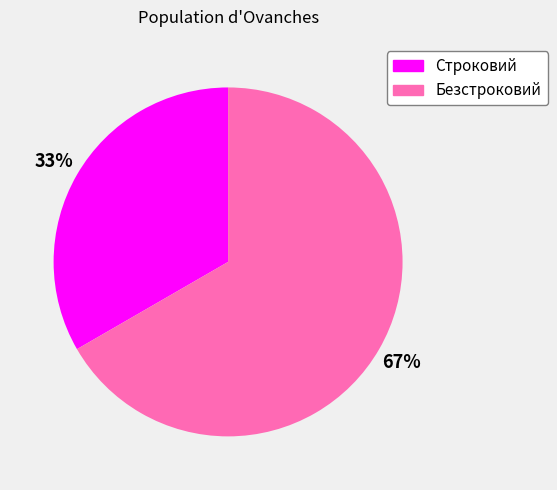

True or false: Строковий accounts for 38% of the total.

False